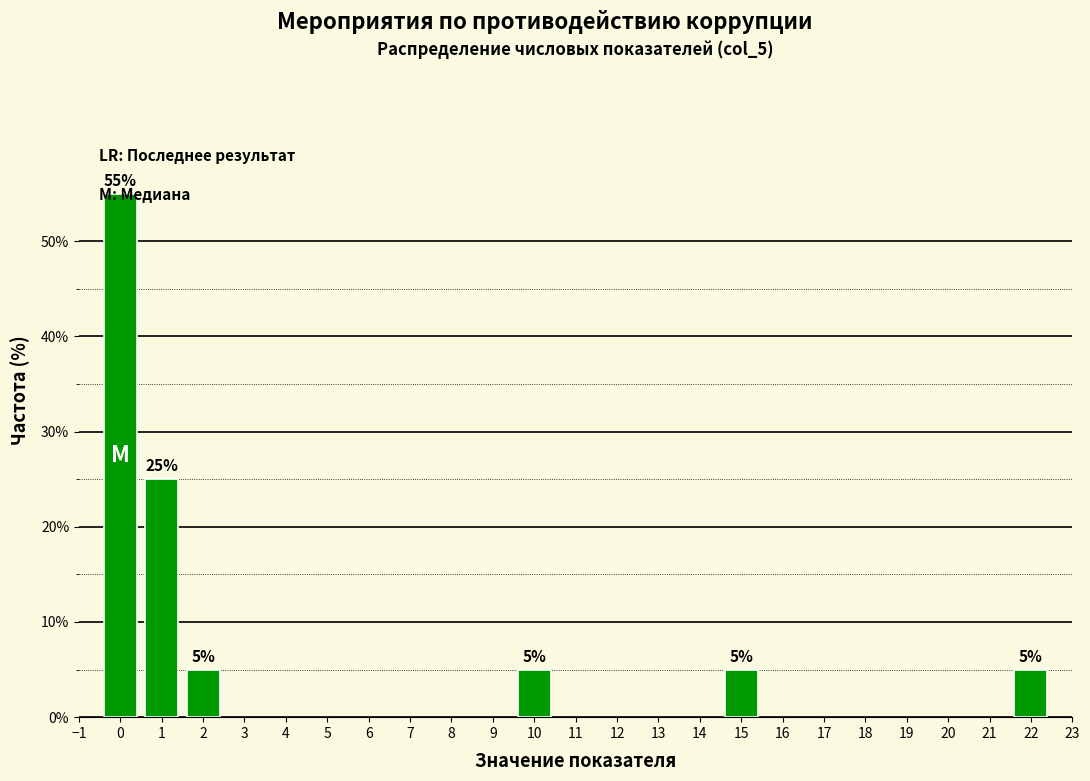

How many values are between 5 and 25?

5